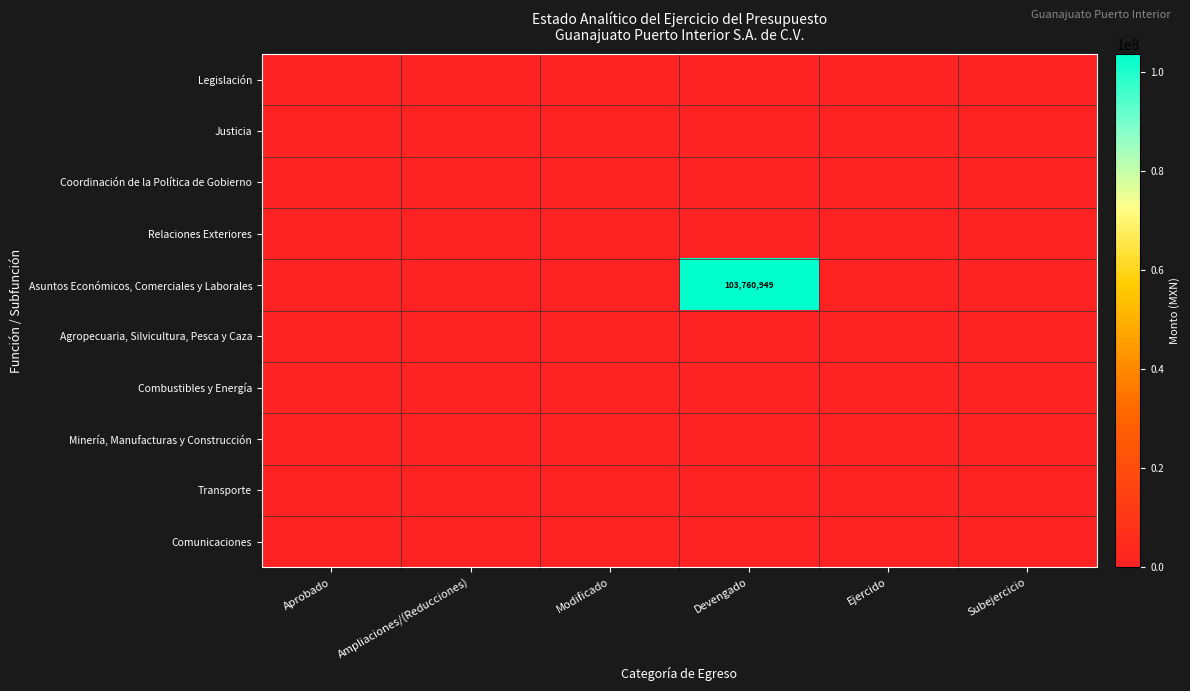

At which category is the sum across all series the highest?

Devengado